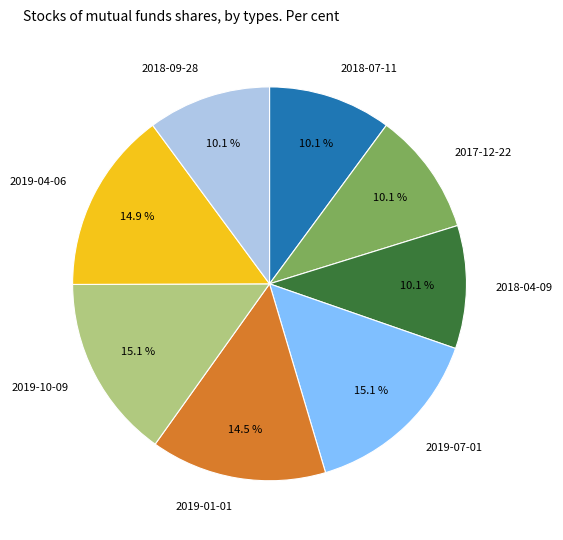

The 2018-09-28 slice represents 23% of the pie. True or false?

False